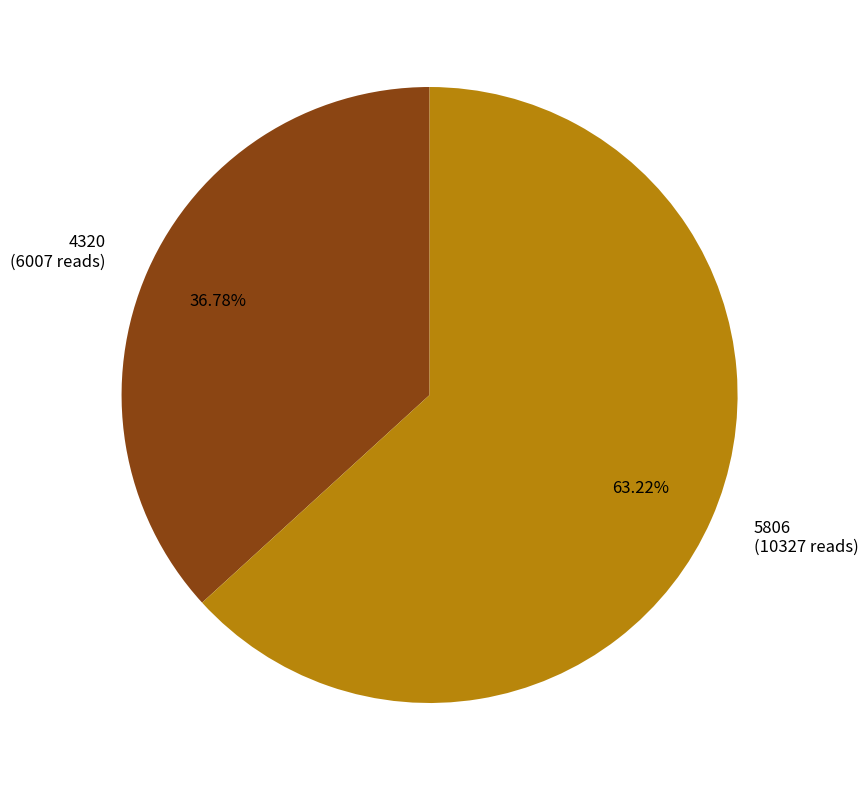

Approximately how many times larger is the value at 4320 (6007 reads) compared to 5806 (10327 reads)?

0.6